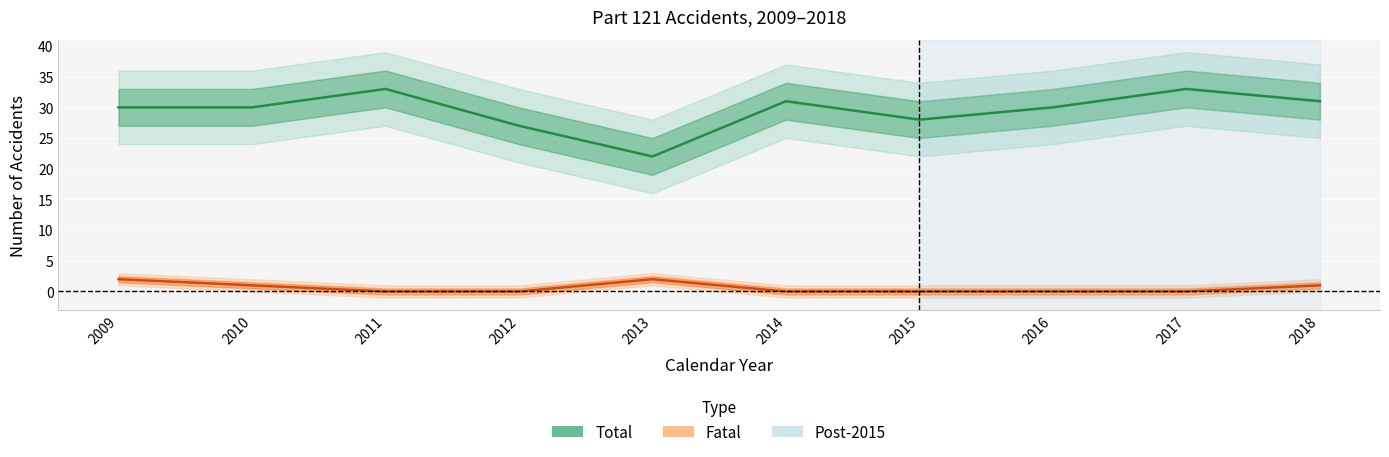

Rank the categories by Total (Estimate) value from lowest to highest.

2013, 2012, 2015, 2009, 2010, 2016, 2014, 2018, 2011, 2017